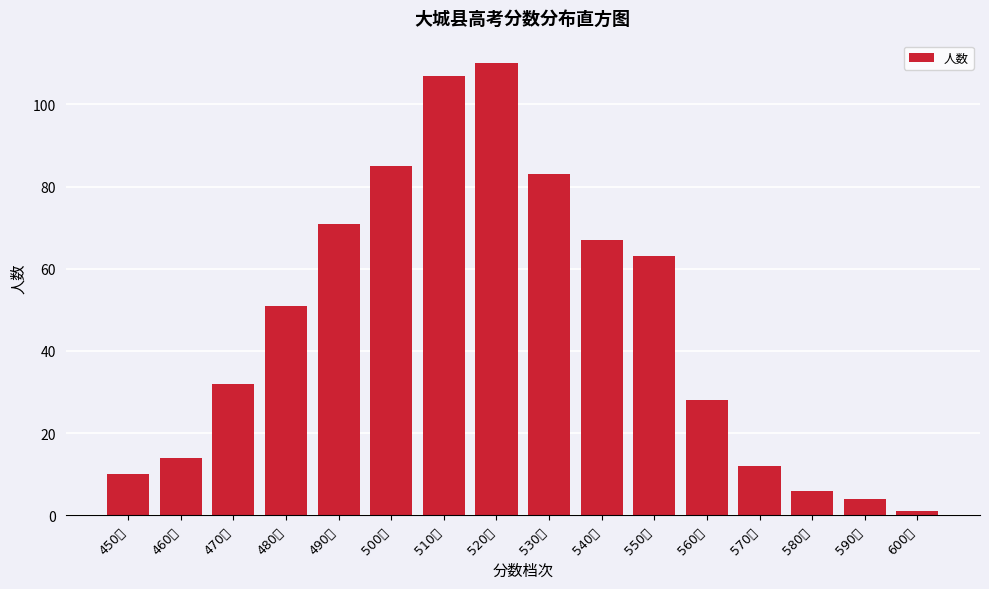

Reading left to right, list all the values displayed in this chart.

10	14	32	51	71	85	107	110	83	67	63	28	12	6	4	1